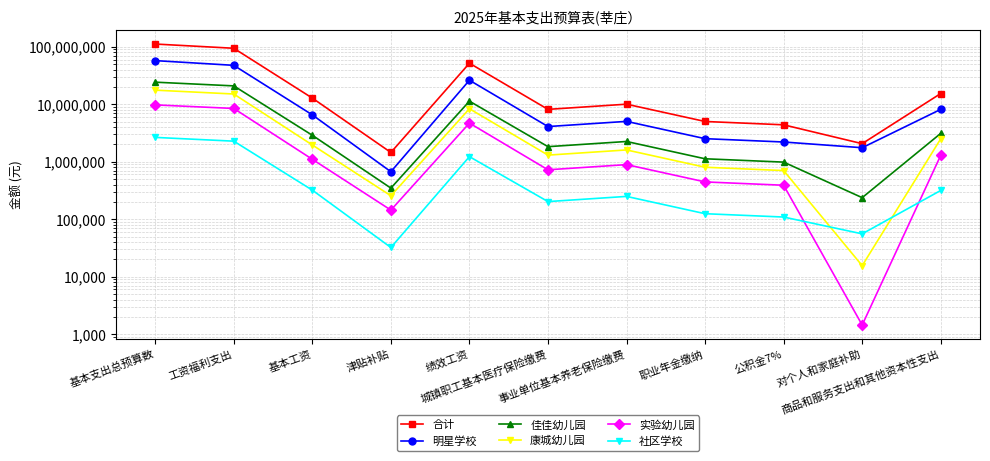

What is the greatest value displayed?

111810962.5